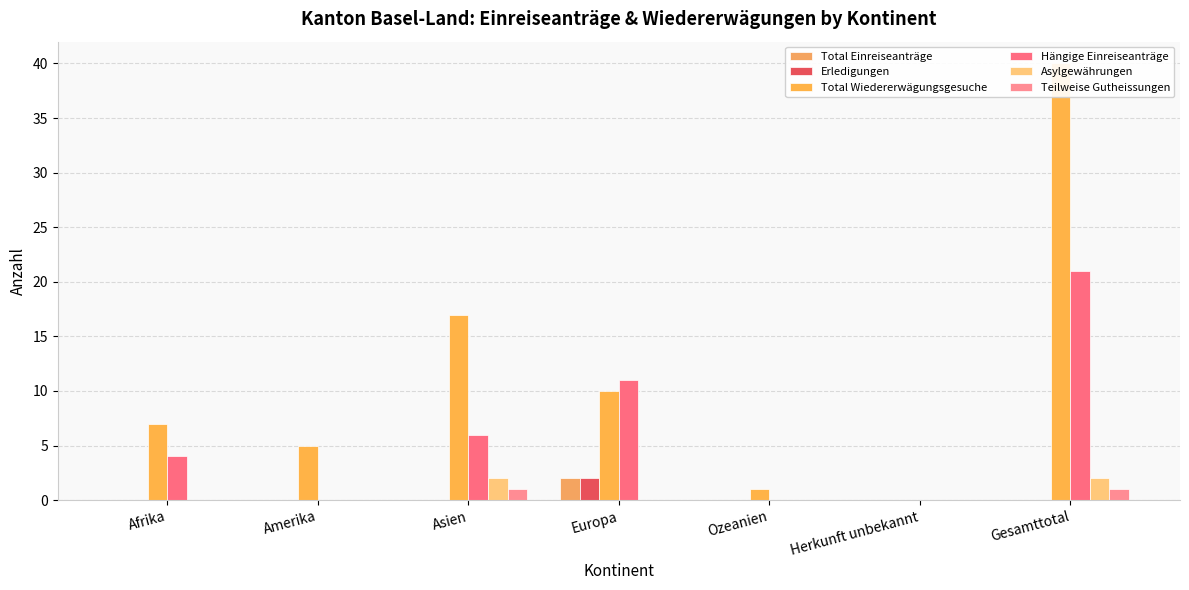

Reading left to right, list all the values displayed in this chart.

Total Einreiseanträge: 0	0	0	2	0	0	0
Erledigungen: 0	0	0	2	0	0	0
Total Wiedererwägungsgesuche: 7	5	17	10	1	0	40
Hängige Einreiseanträge: 4	0	6	11	0	0	21
Asylgewährungen: 0	0	2	0	0	0	2
Teilweise Gutheissungen: 0	0	1	0	0	0	1